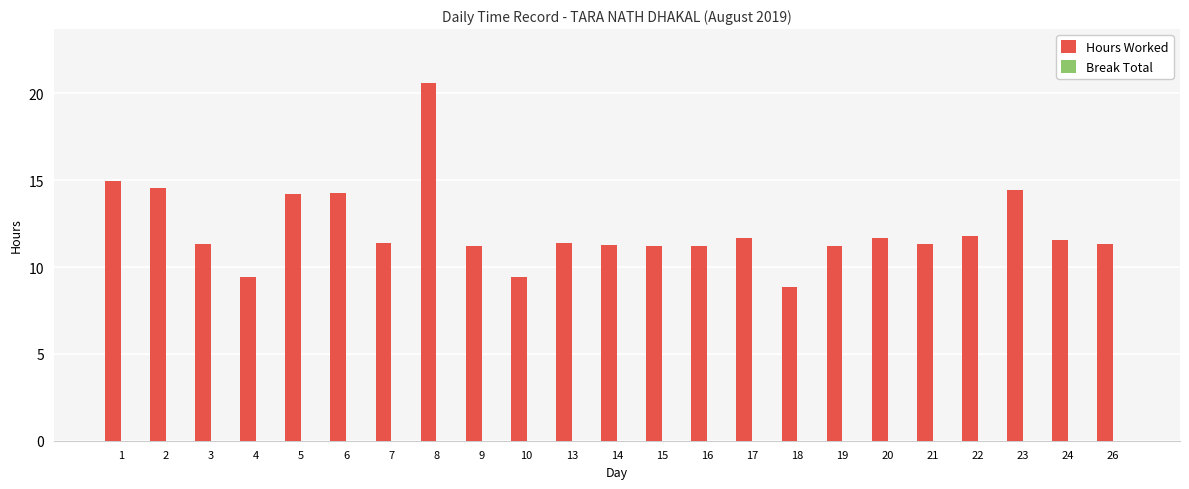

What is the change in value from 6 to 17?

-2.6